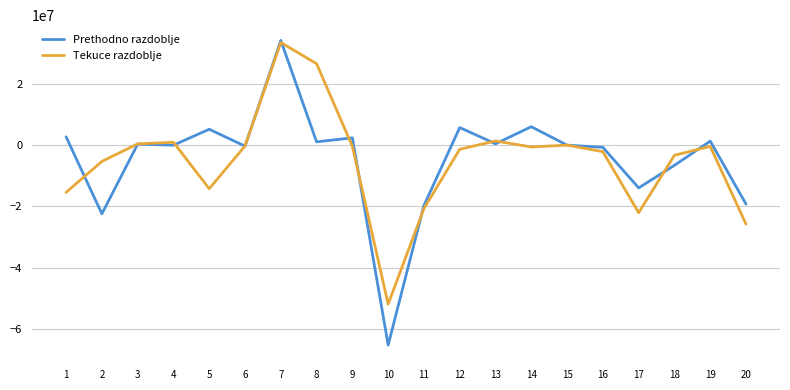

Which series has the largest range (max minus min)?

Prethodno razdoblje